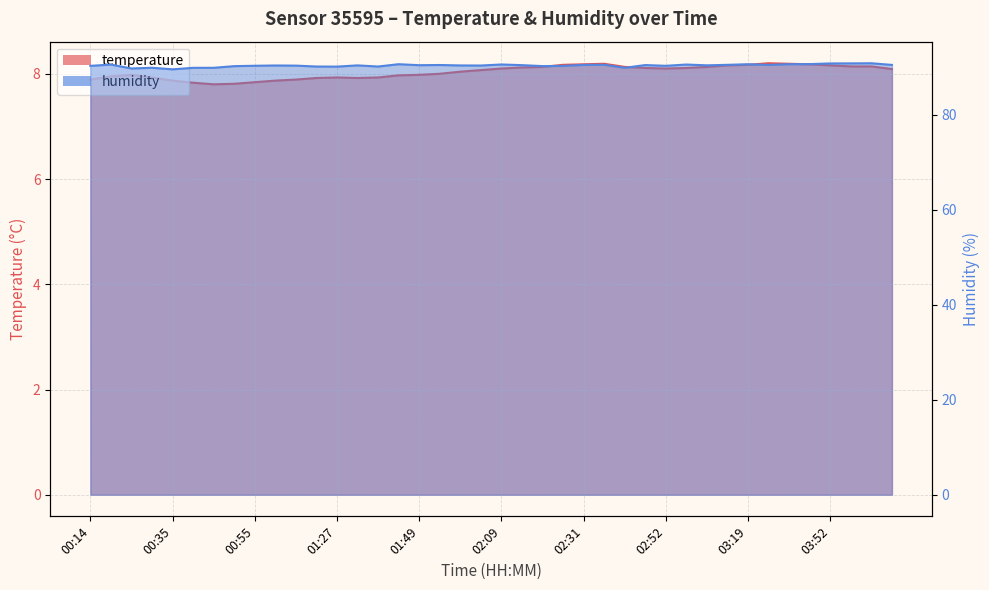

How many data points in humidity are above 90?

34